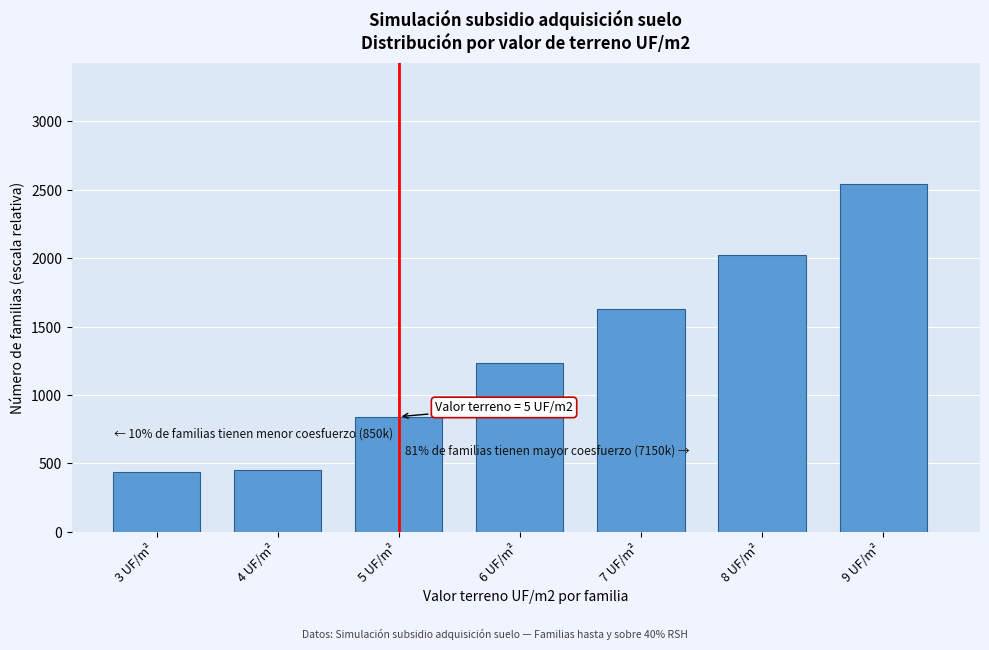

Where is the data nearest to the value 1487?

7 UF/m²